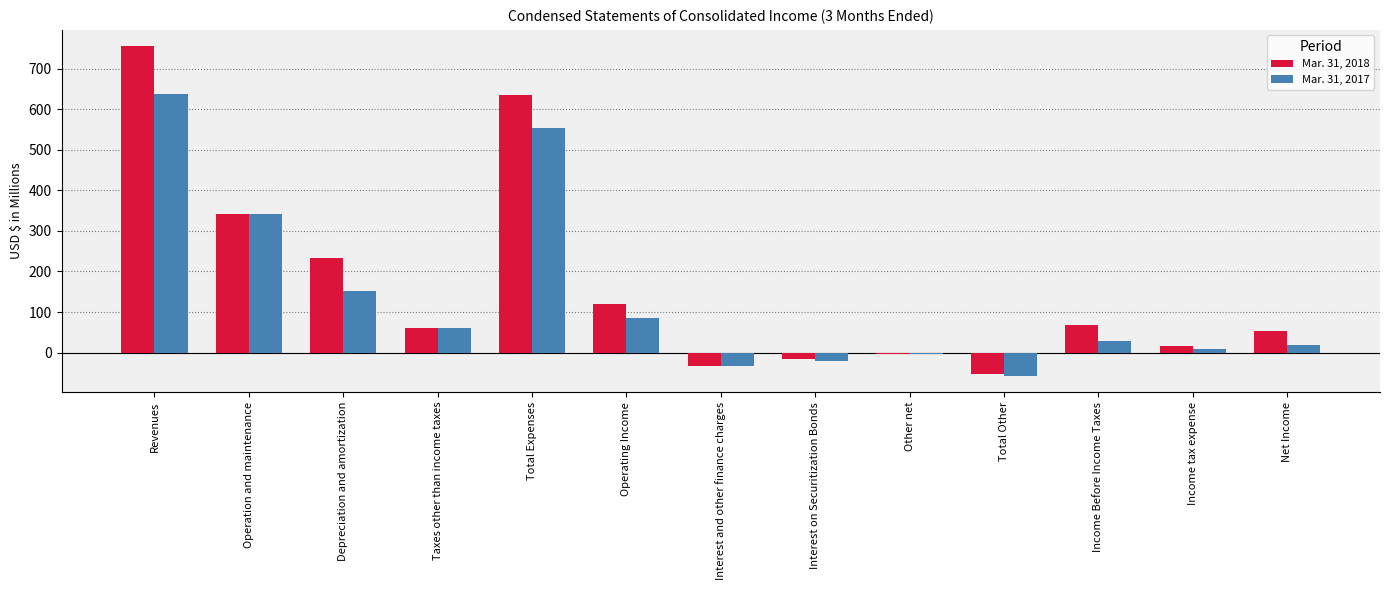

Which series has the widest spread of values?

Mar. 31, 2018